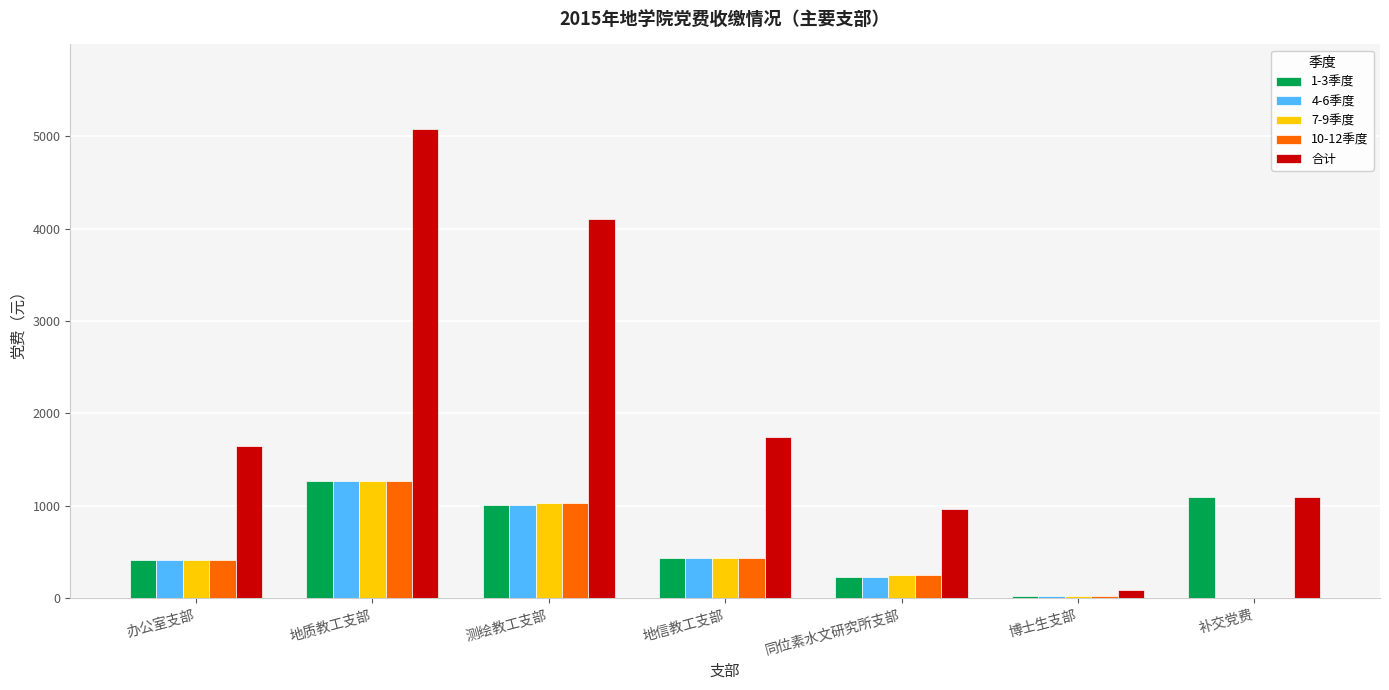

What is the total value across all series at 补交党费?

2185.4